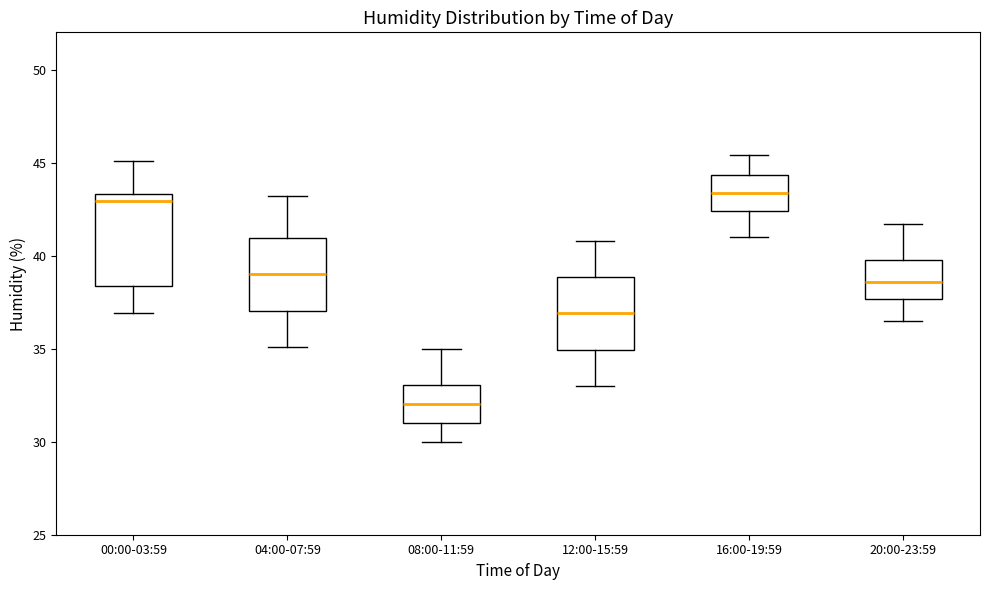

Which box is the tallest, from its lower edge to its upper edge?

00:00-03:59